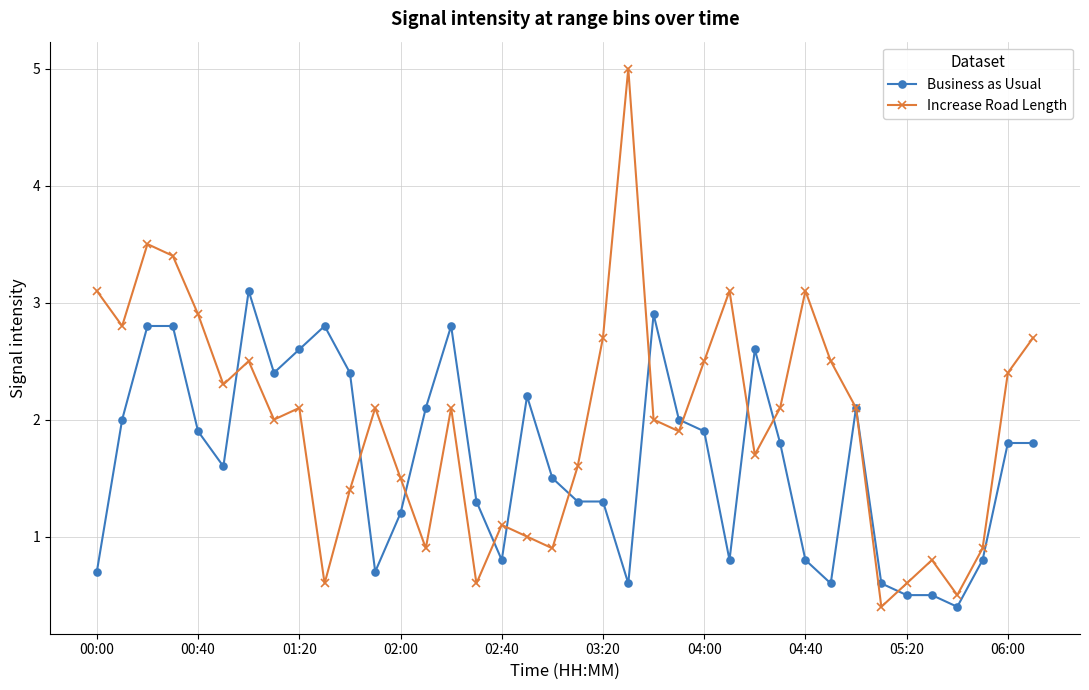

What is the greatest value displayed?

5.0